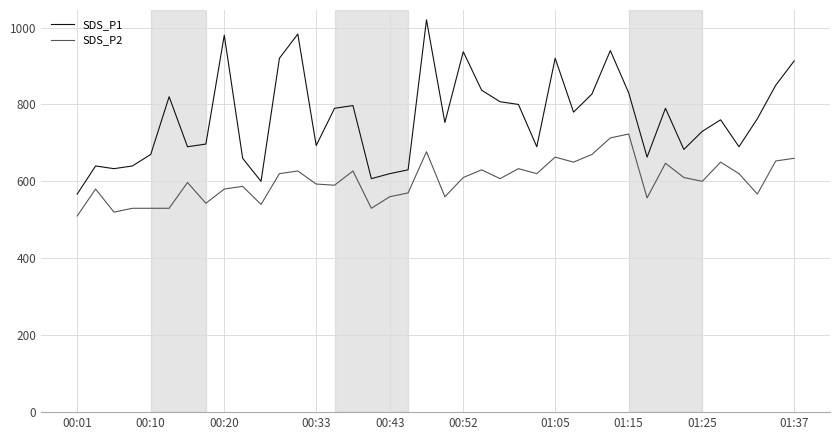

True or false: SDS_P2 and SDS_P1 cross at least once.

False